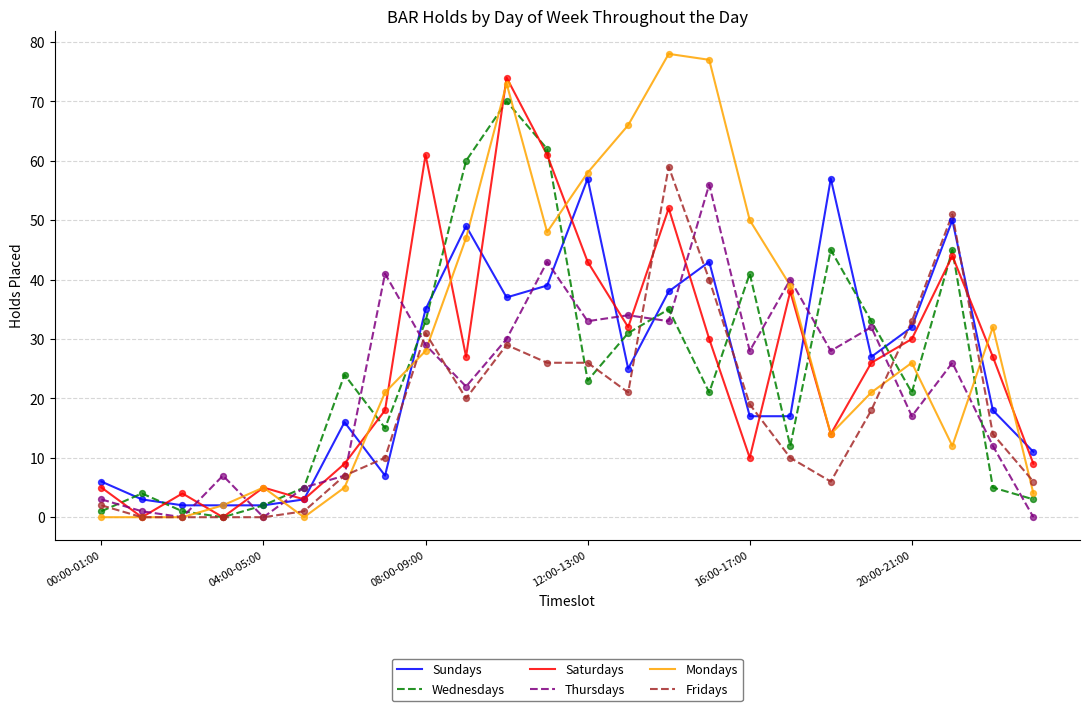

What is the greatest value displayed?

78